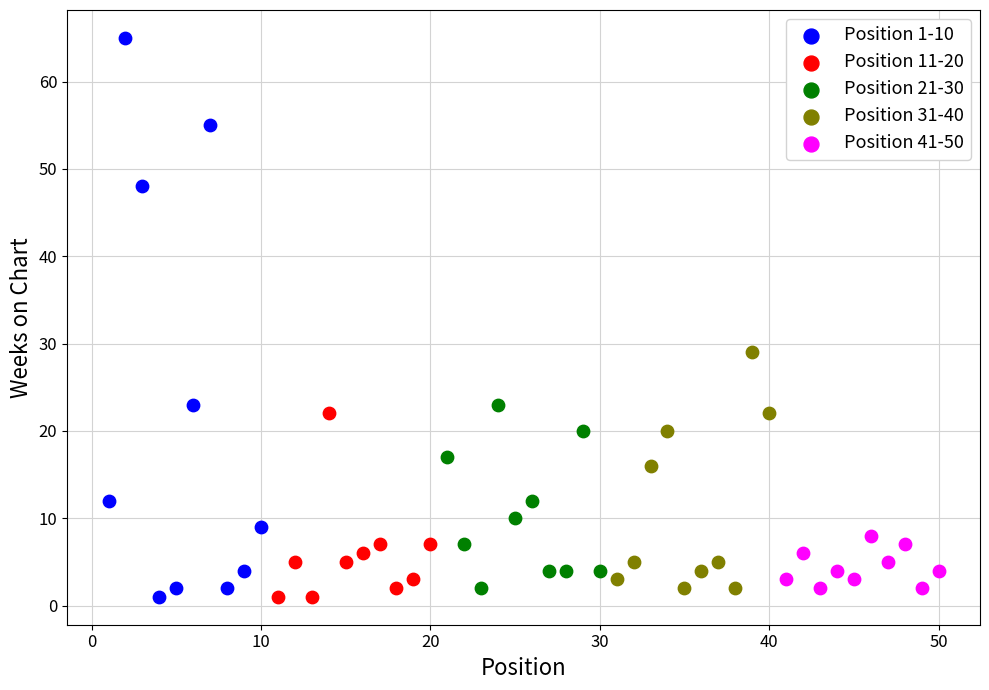

Which series has the largest Y range (max minus min)?

Position 1-10